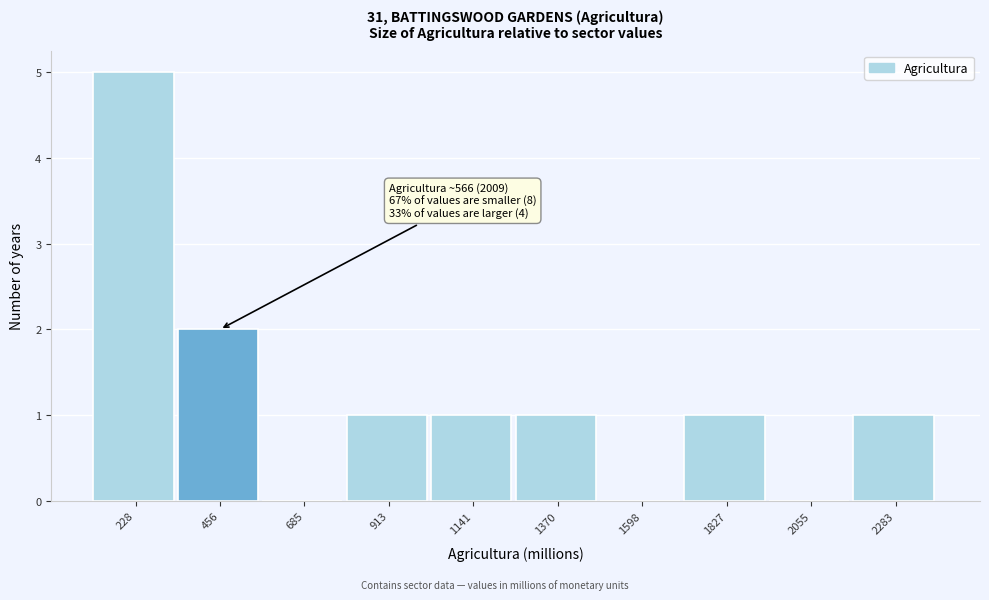

Which range on the x-axis has the tallest bar?

100 to 350